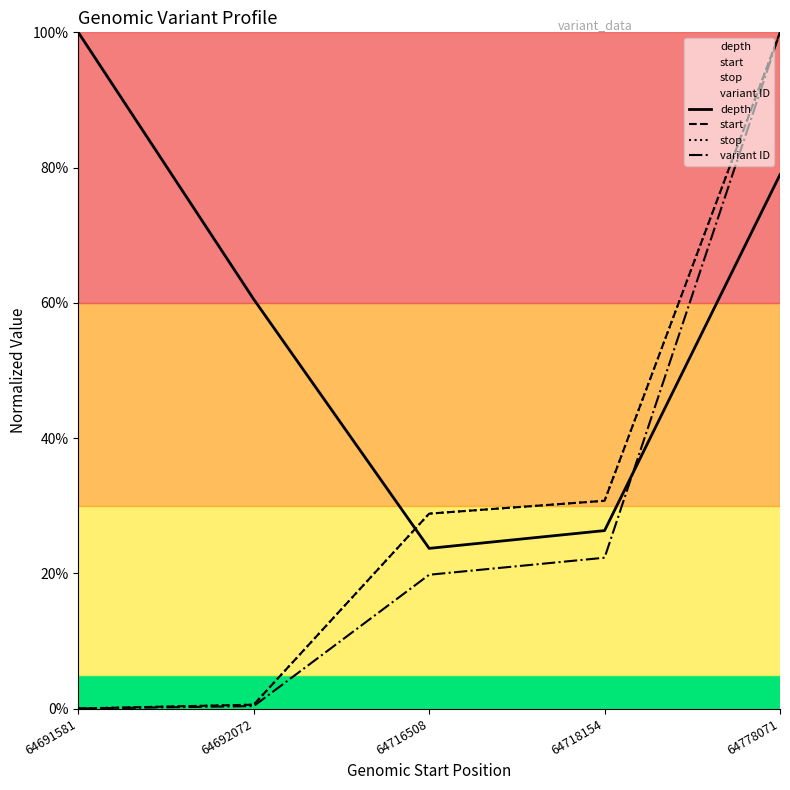

Where is stop nearest to the value 50?

64718154